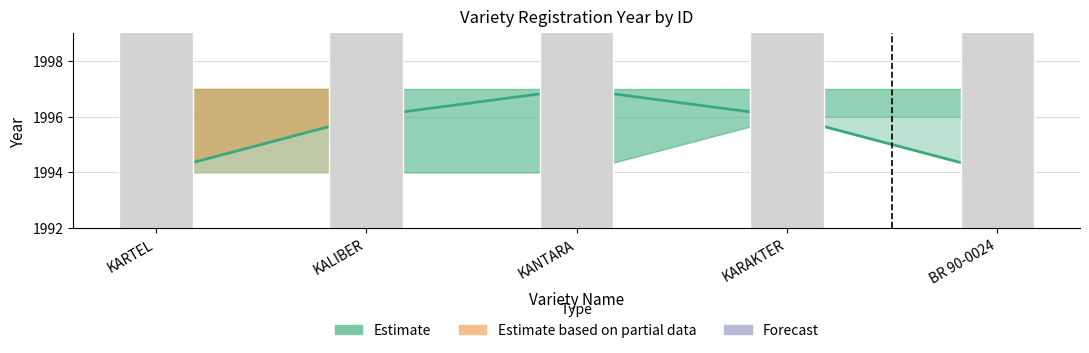

How many data points in Estimate (mid) are less than 1996?

2